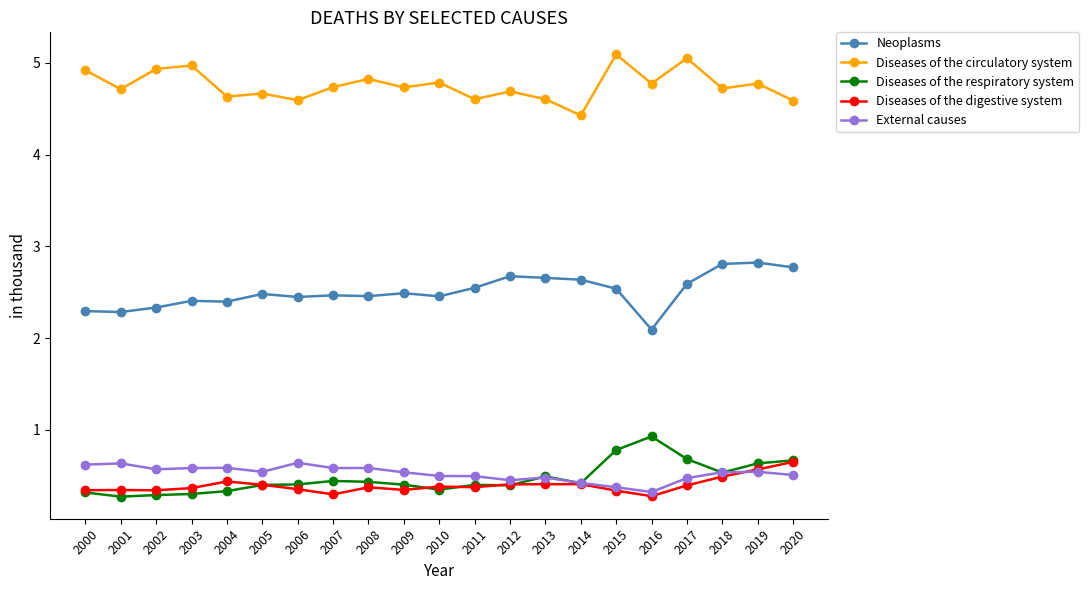

What is the maximum value for Diseases of the circulatory system?

5.1